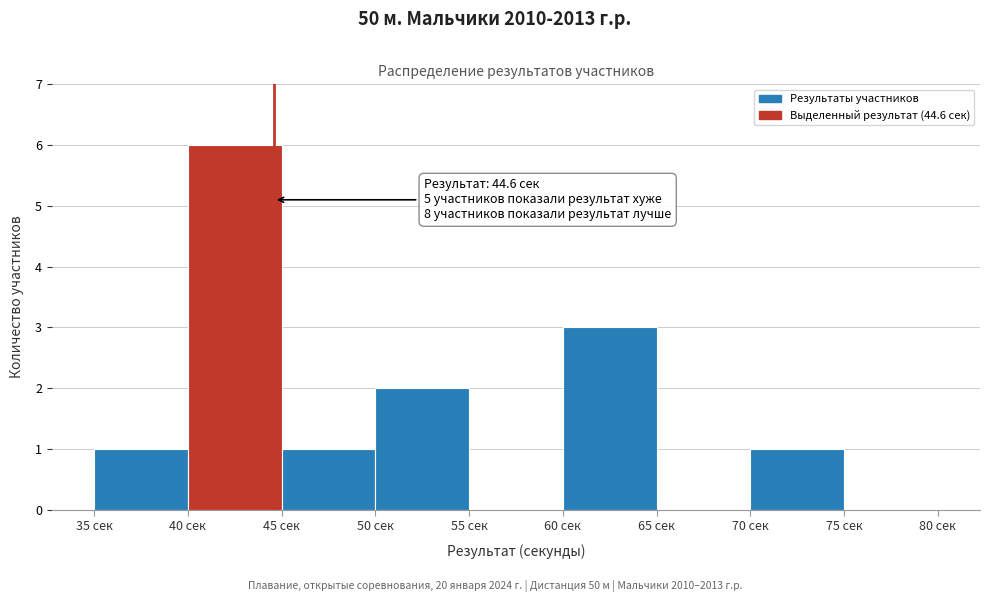

Over which range of the x-axis is the bar tallest?

40 to 45